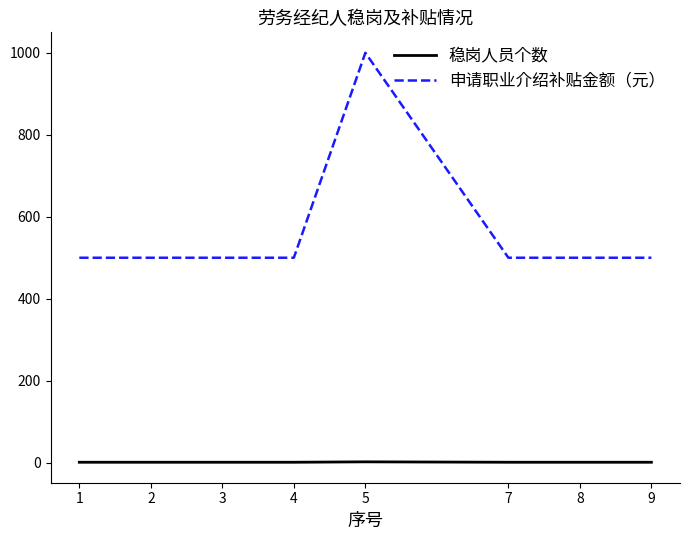

The 申请职业介绍补贴金额（元） series shows 500 at 2. True or false?

True